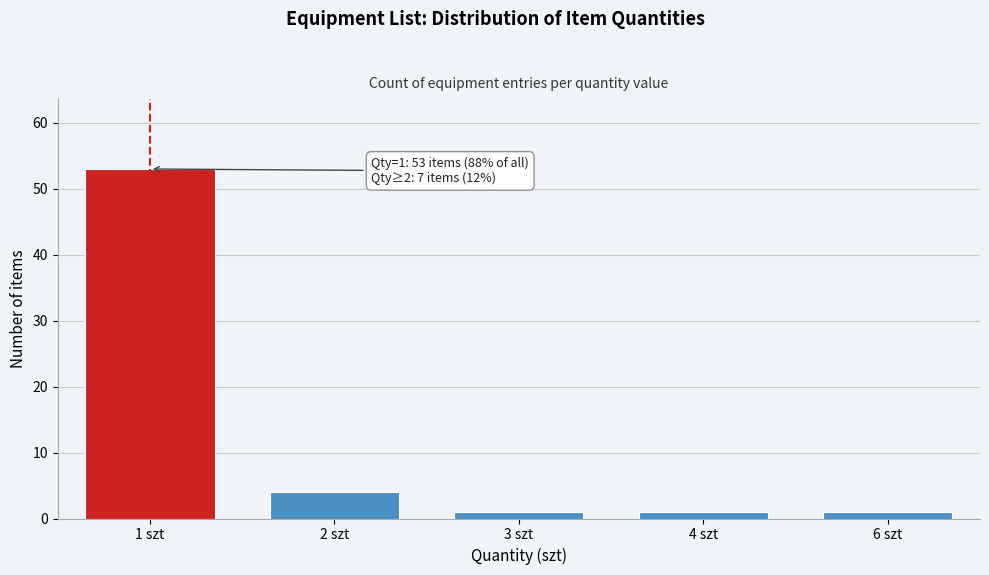

Reading left to right, transcribe all the data shown in this chart.

53	4	1	1	1